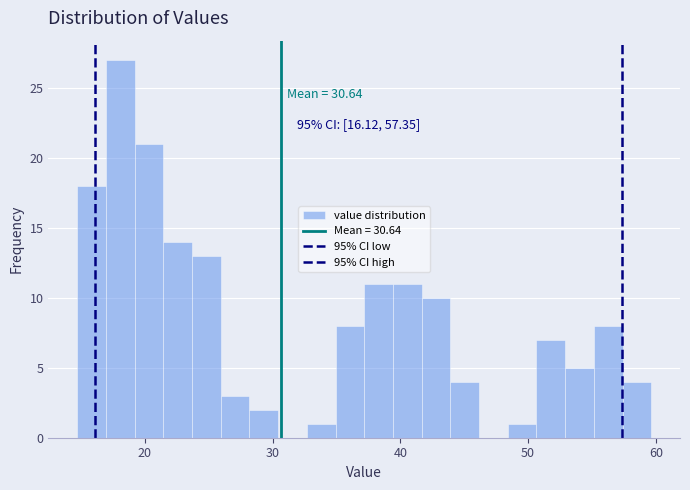

Around what value on the x-axis is the tallest bar? Give the approximate position of its centre, as read against the axis.

18